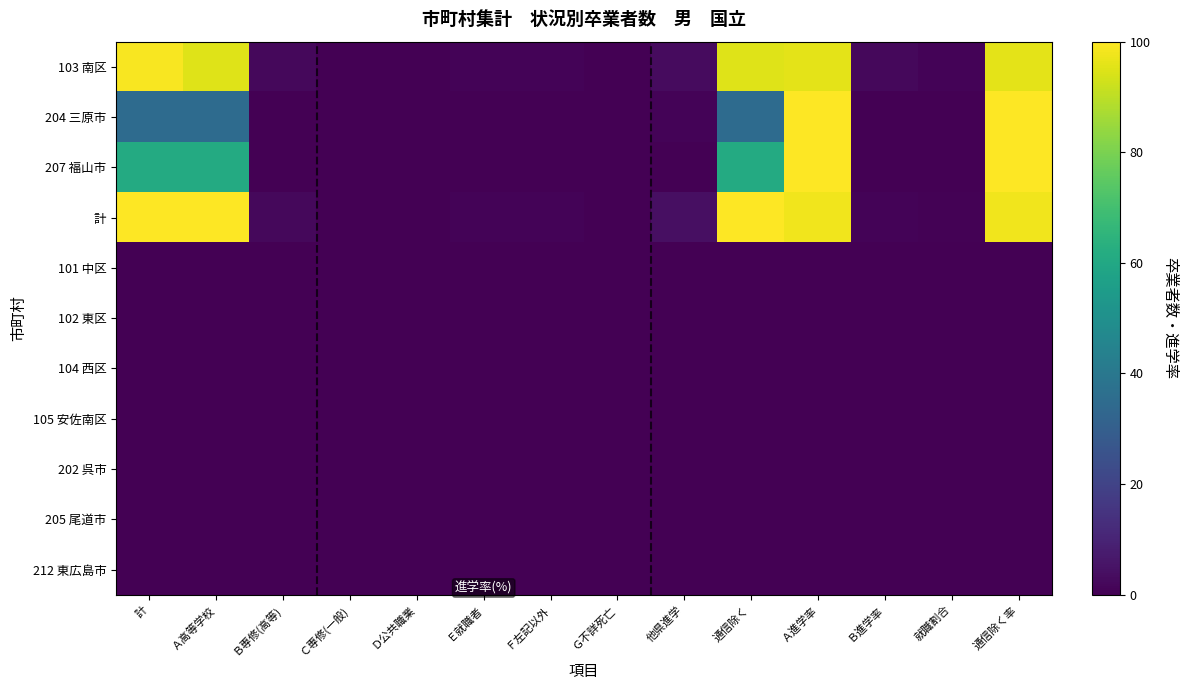

At which category does the chart reach its minimum across all series?

Ｃ専修(一般)